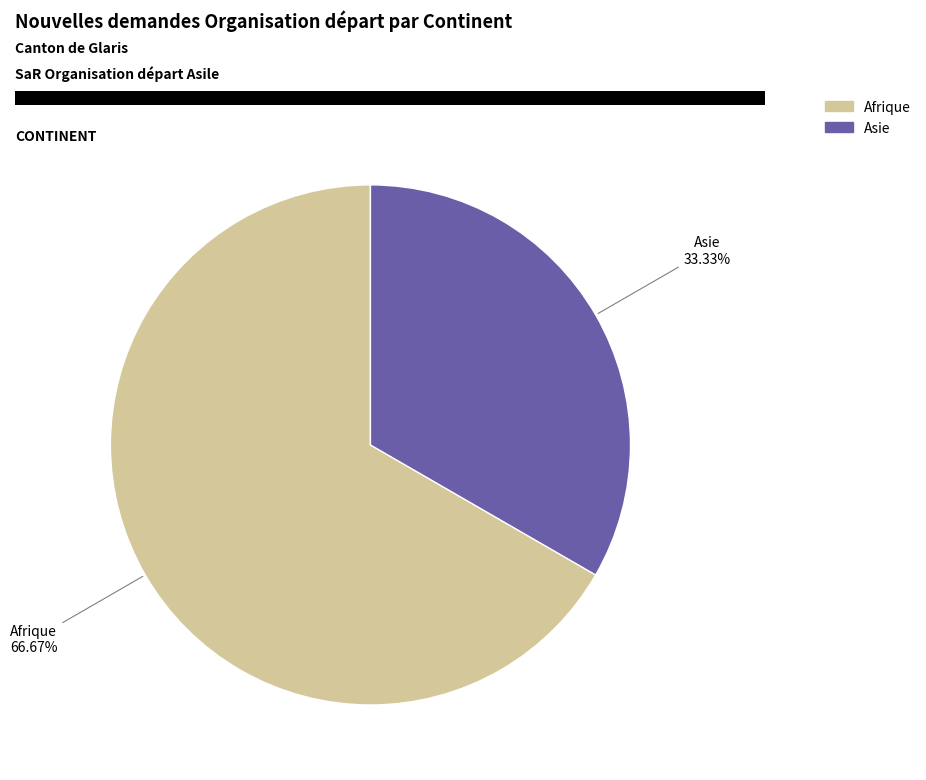

Rank the categories by value from highest to lowest.

Afrique, Asie